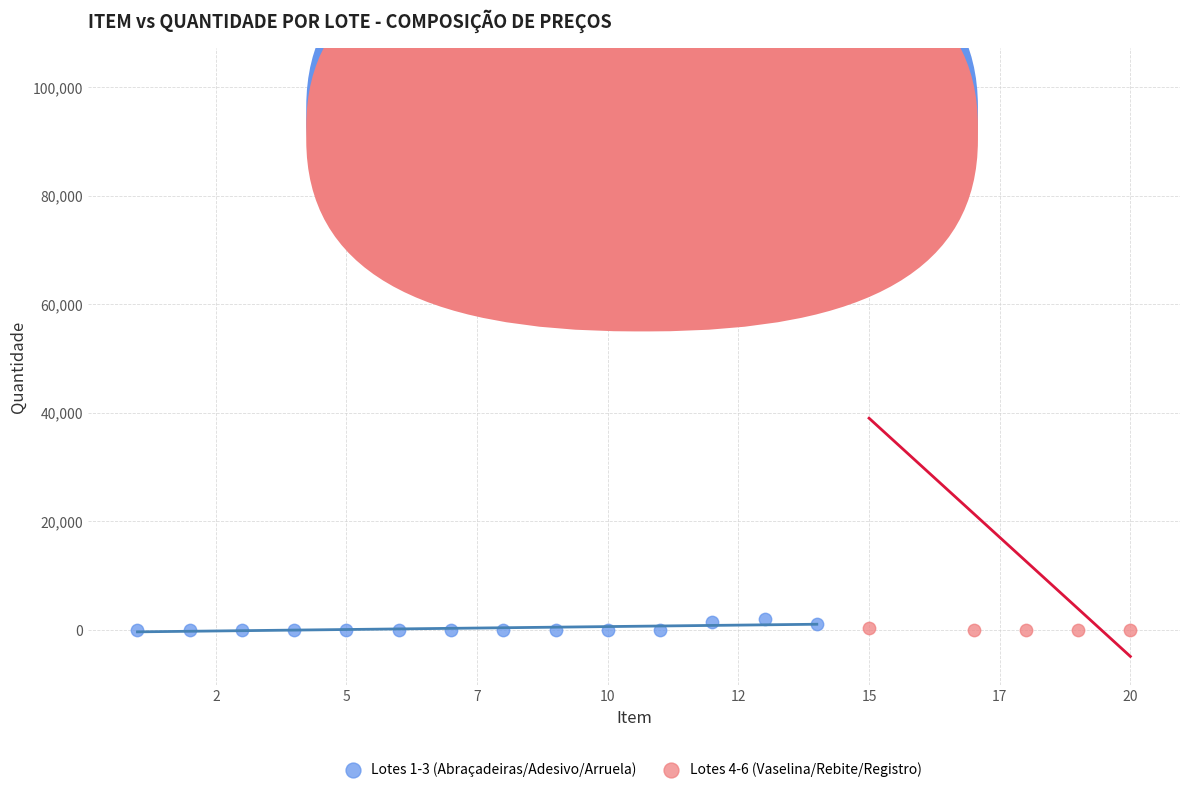

Which series has the widest spread of Y values?

Lotes 4-6 (Vaselina/Rebite/Registro)